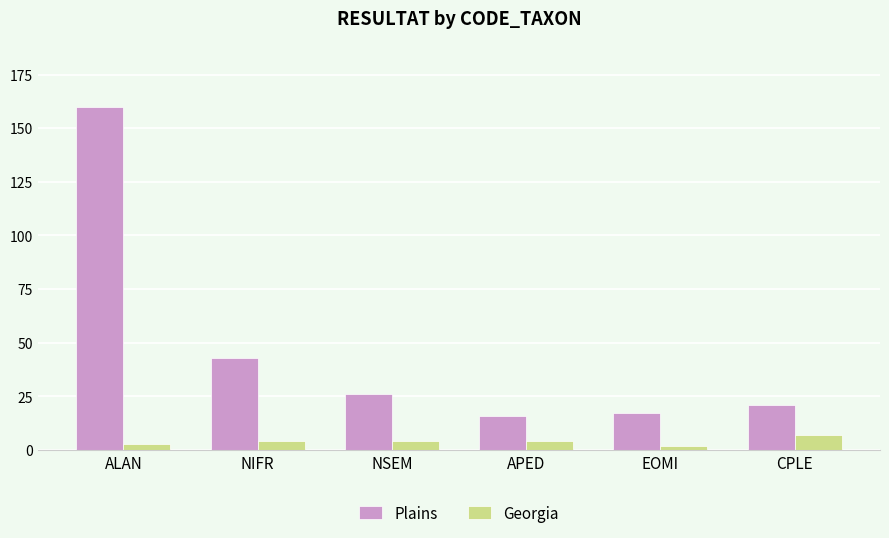

The value of Plains at CPLE is 21. True or false?

True